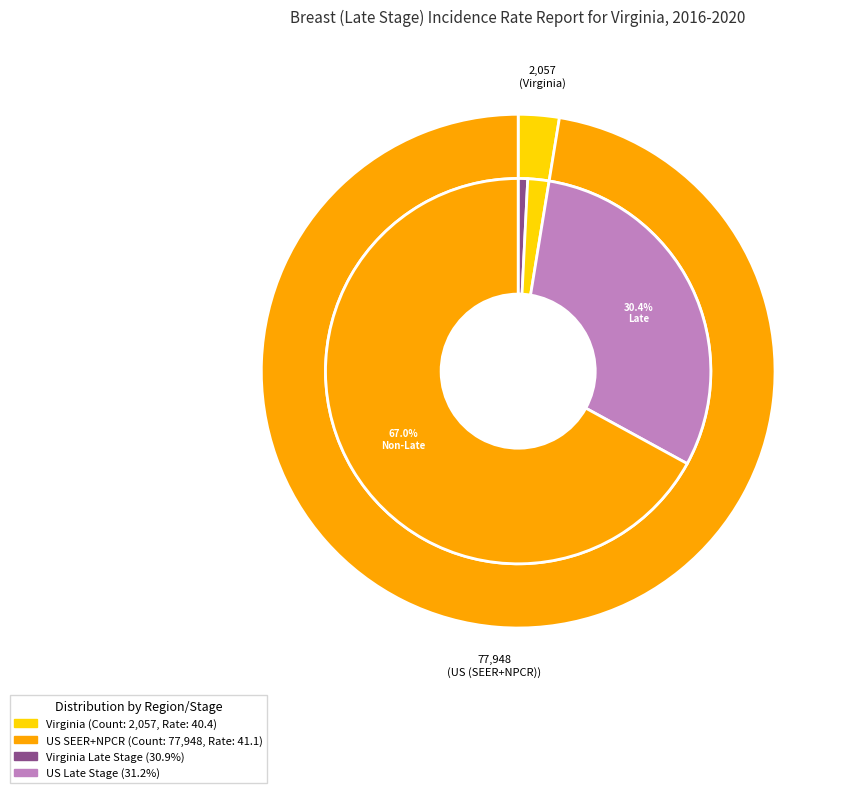

The Virginia slice represents 16% of the pie. True or false?

False